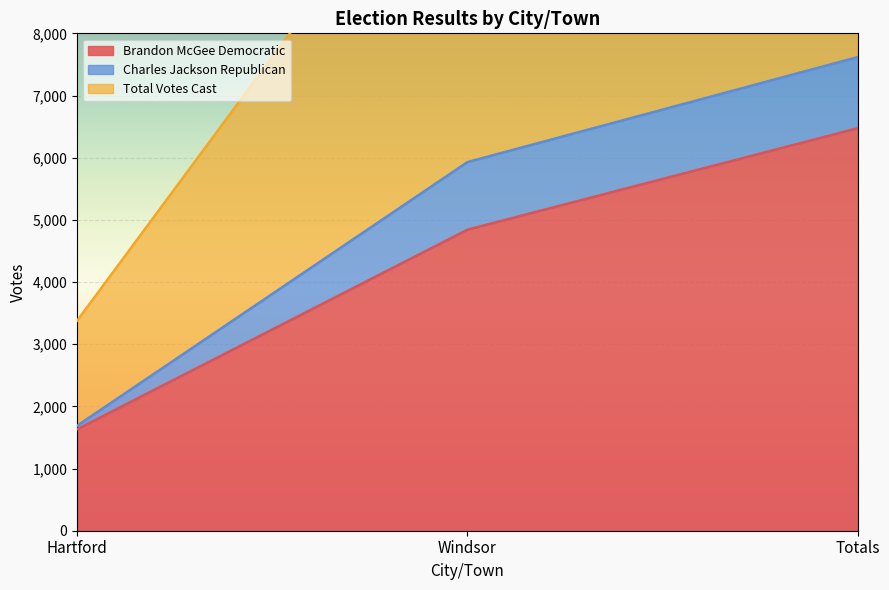

Is it true that Total Votes Cast equals 9000 at Windsor?

False